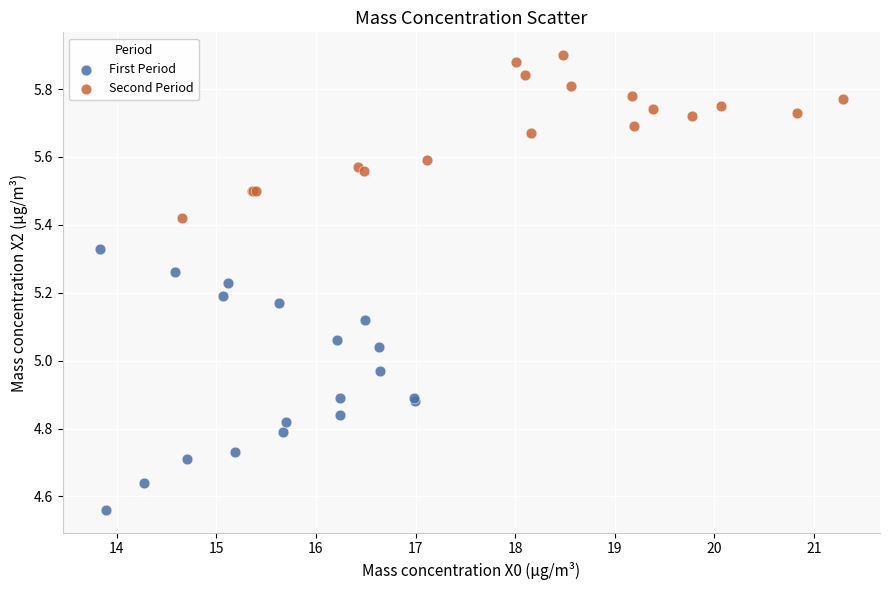

Which series reaches the minimum Y coordinate?

First Period